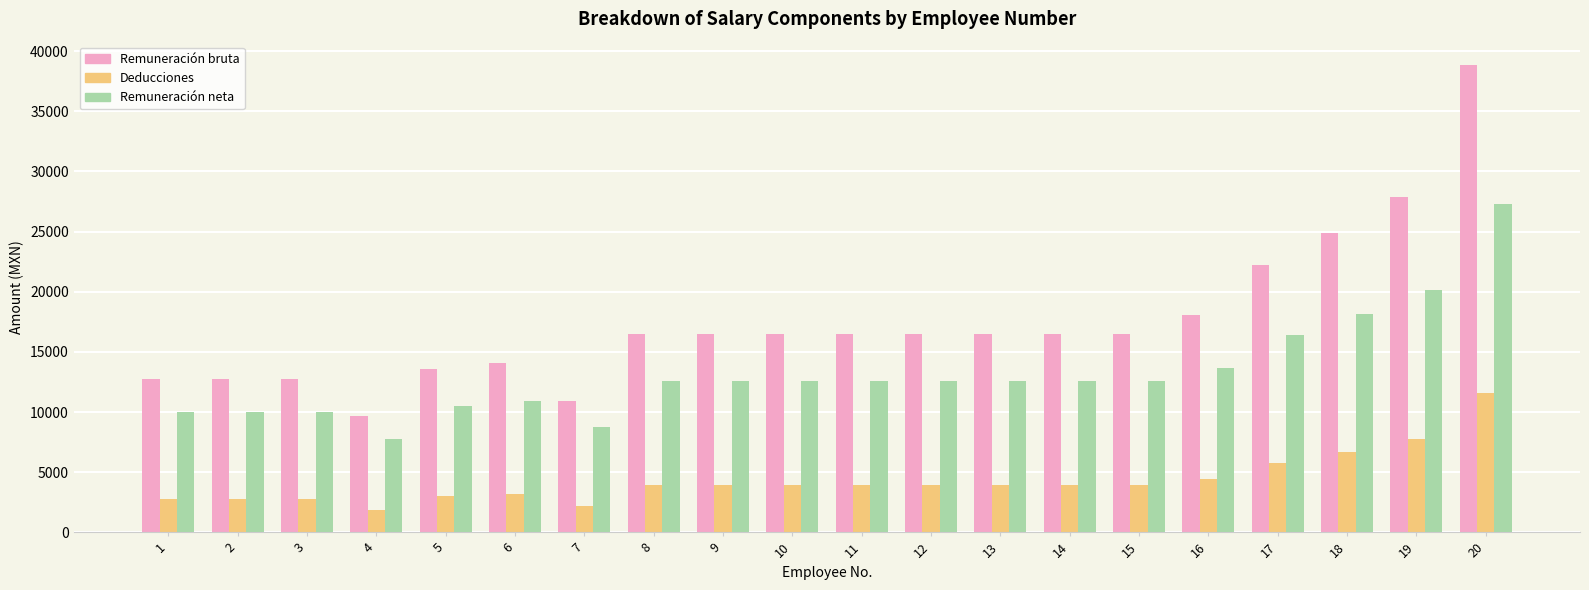

At 12, list the series in order from largest to smallest.

Remuneración bruta, Remuneración neta, Deducciones